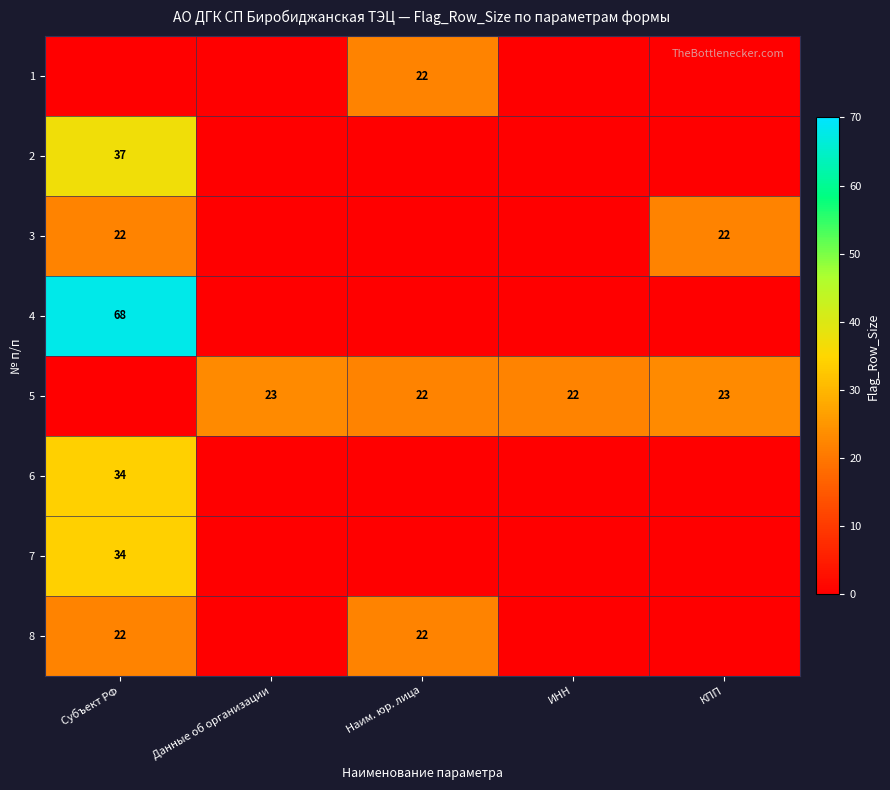

The value of 1 at Наим. юр. лица is 22. True or false?

True